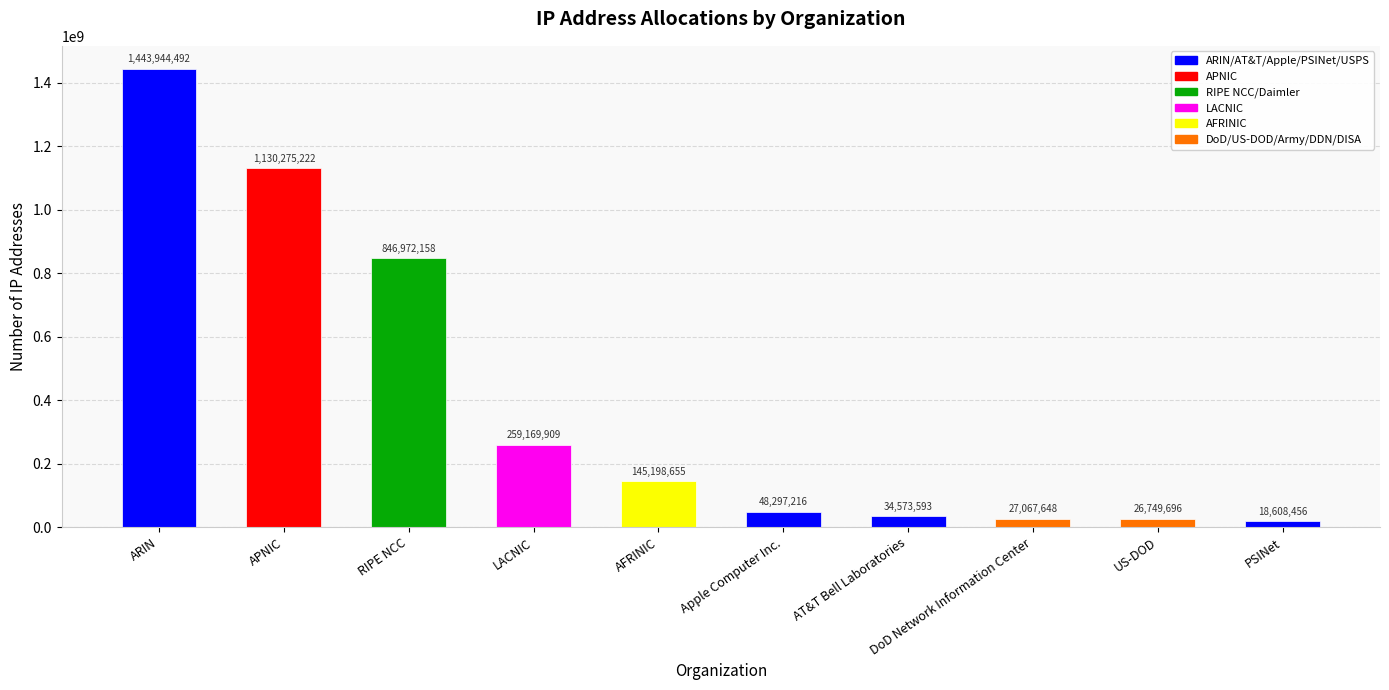

What is the difference between the maximum and second lowest values?

1417194796